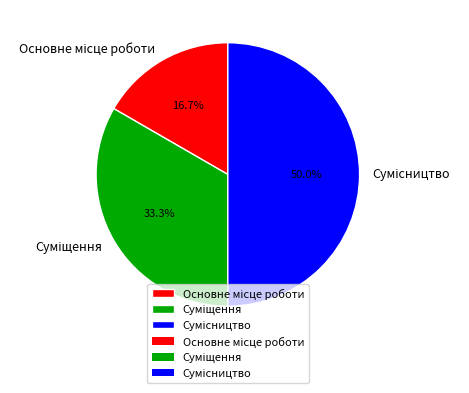

How many slices are in this pie chart?

3